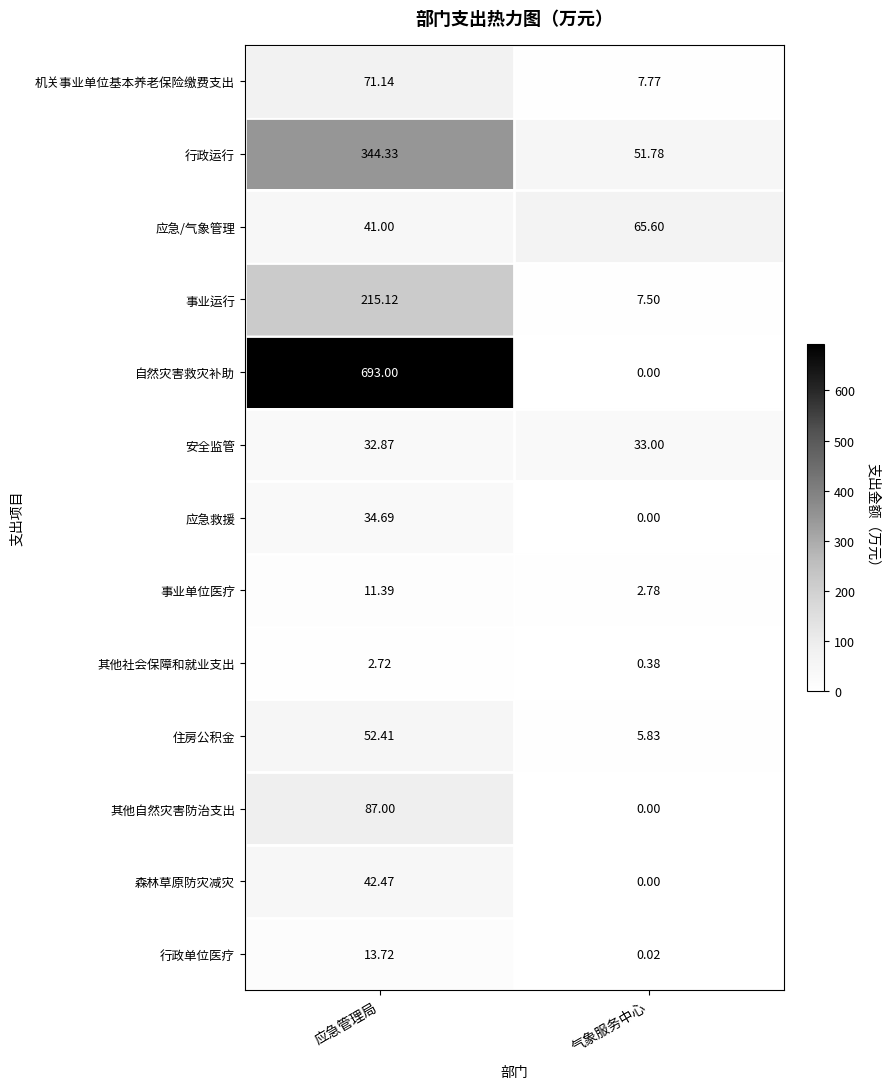

At which label does 行政单位医疗 first exceed 13?

应急管理局